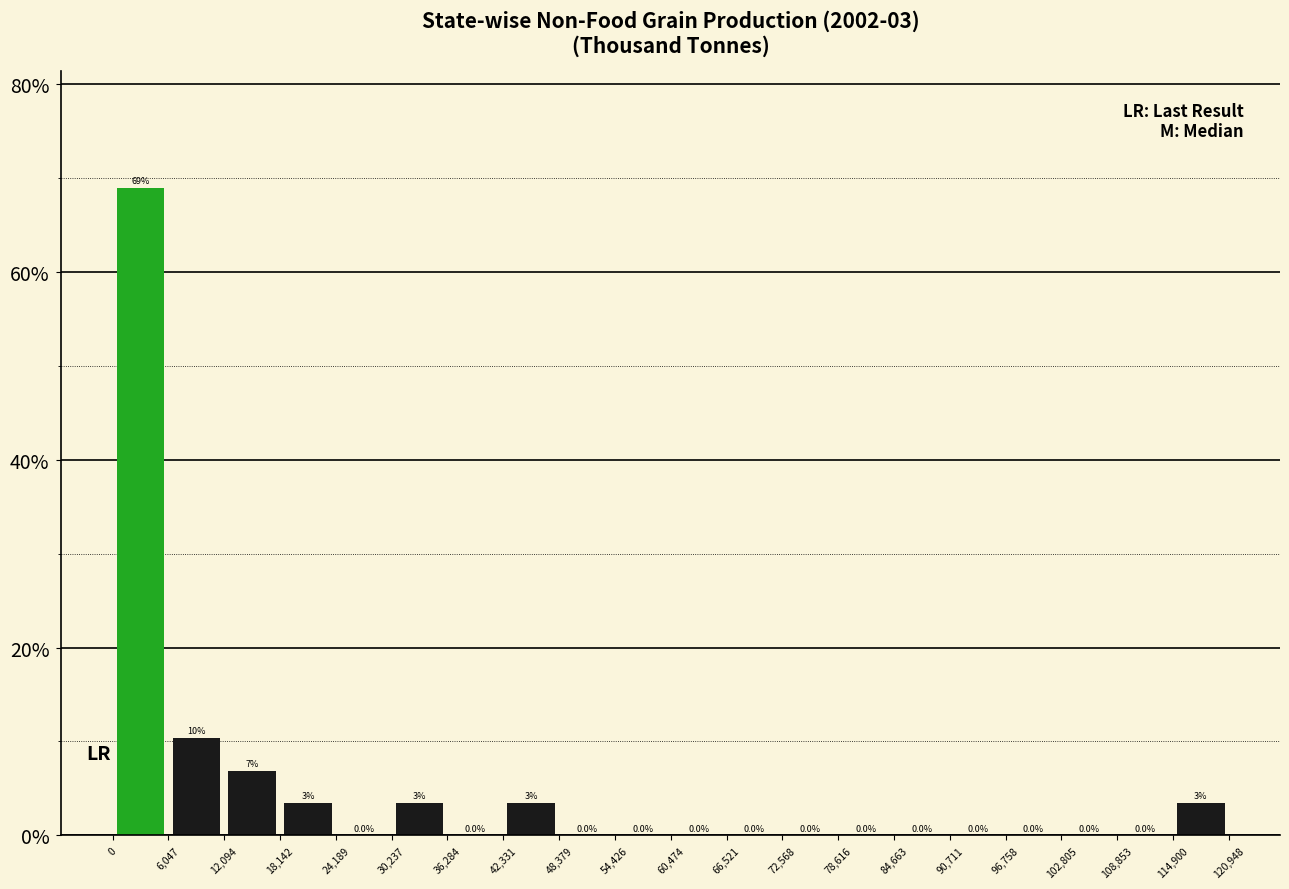

Which range on the x-axis has the tallest bar?

0 to 6,047